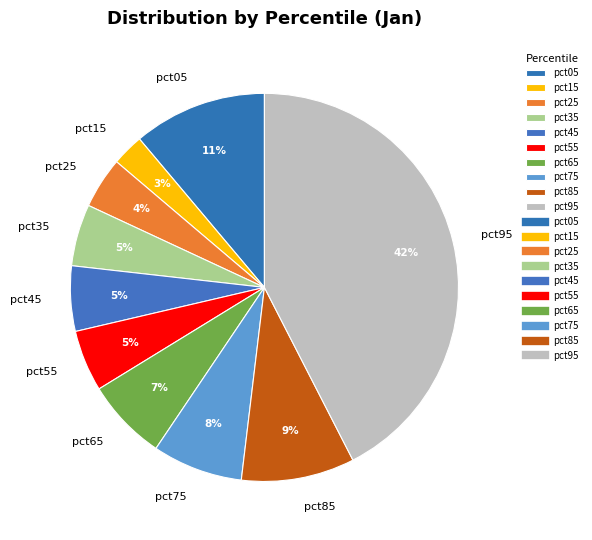

Do pct35 and pct05 together represent more than half of the pie?

No